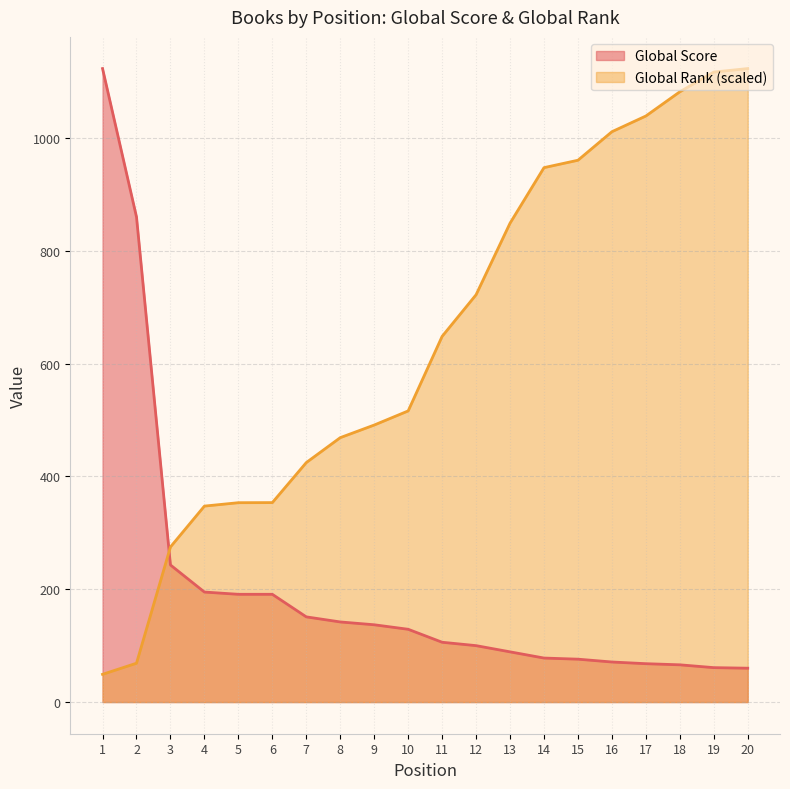

Where do Global Score and Global Rank first cross each other?

2 and 3